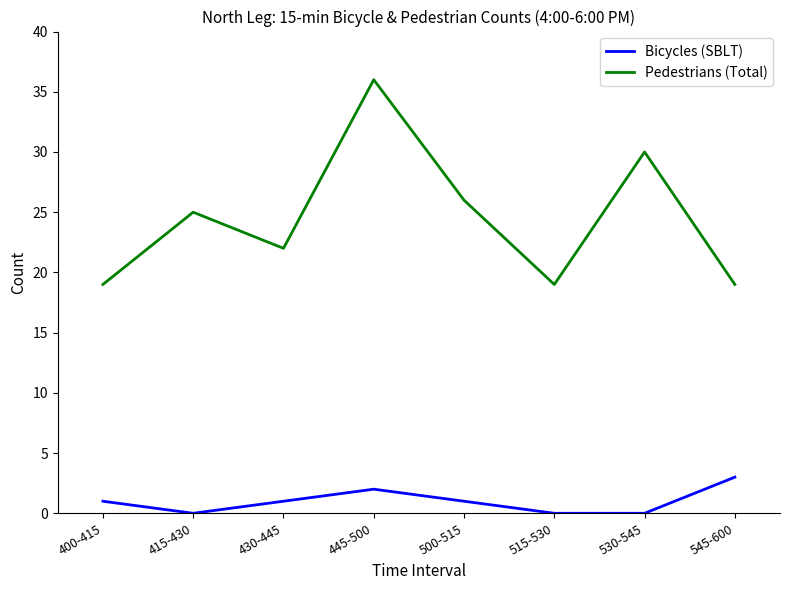

Is this an area chart (filled region under the line)?

No